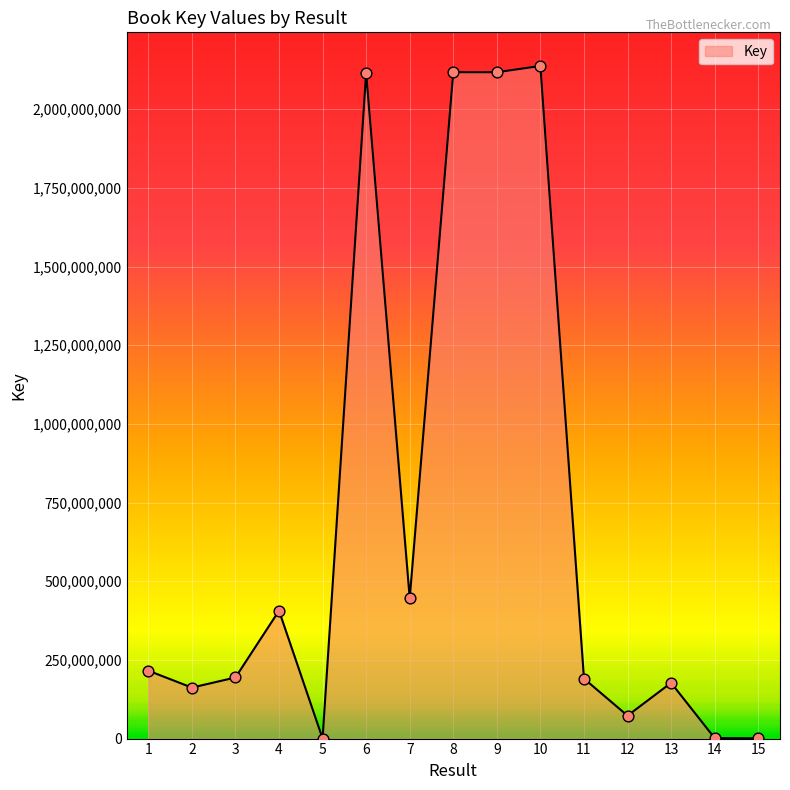

Which has a higher value, 3 or 12?

3